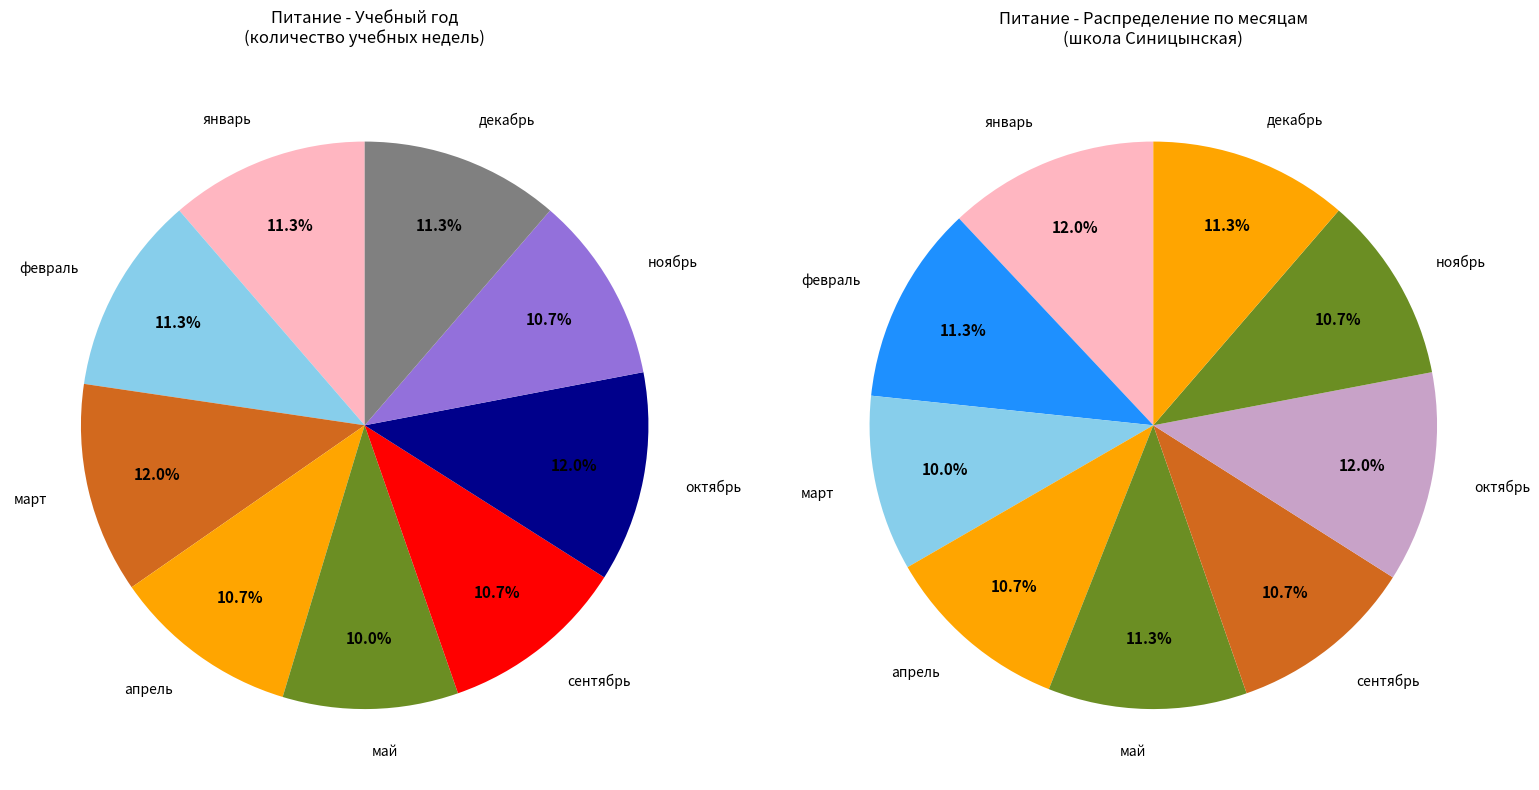

Between декабрь and январь, which is larger?

декабрь